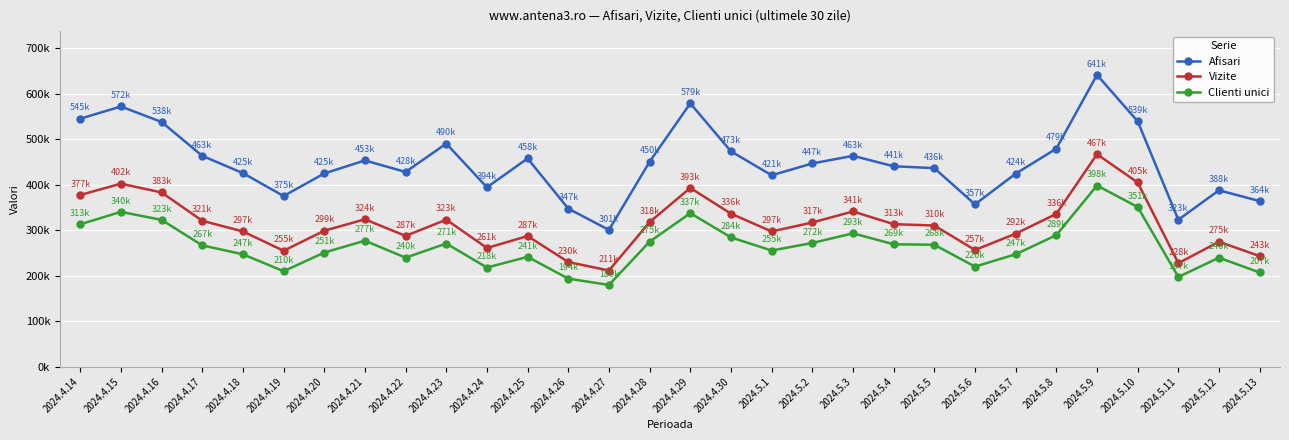

Does the chart display data point markers on the line(s)?

Yes